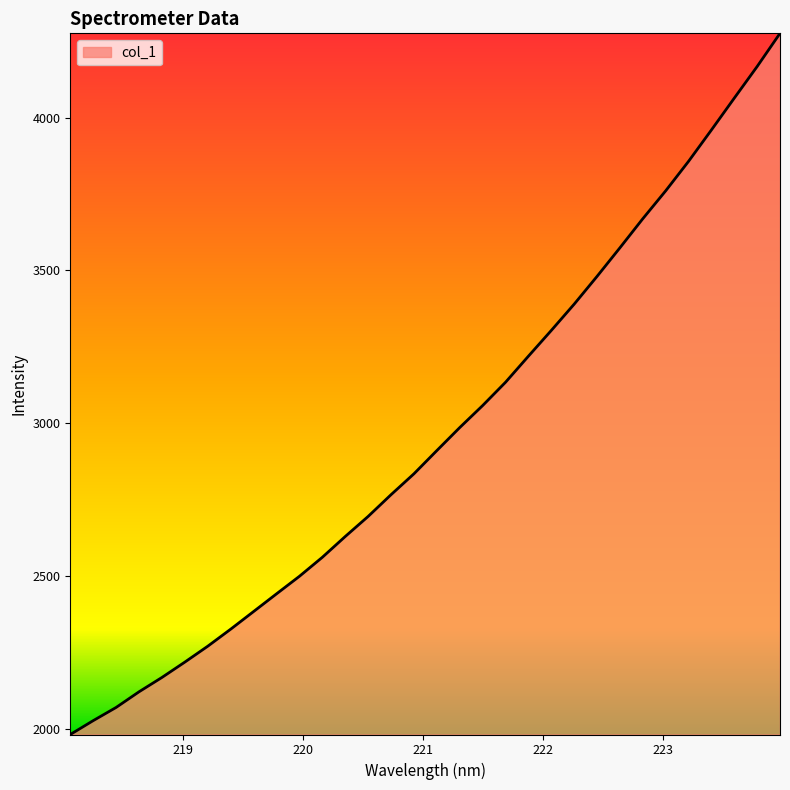

What is the greatest value displayed?

4275.8